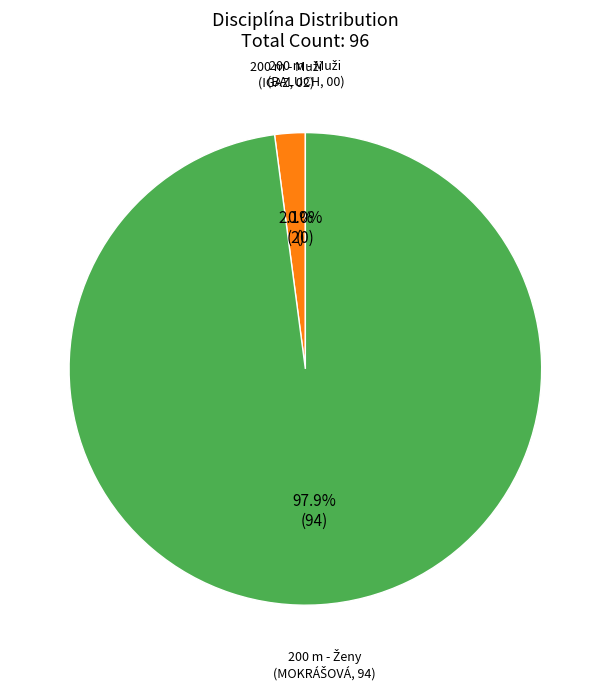

Rank the categories by value from highest to lowest.

200 m - Ženy (MOKRÁŠOVÁ), 200 m - Muži (IGAZ), 200 m - Muži (BALUCH)